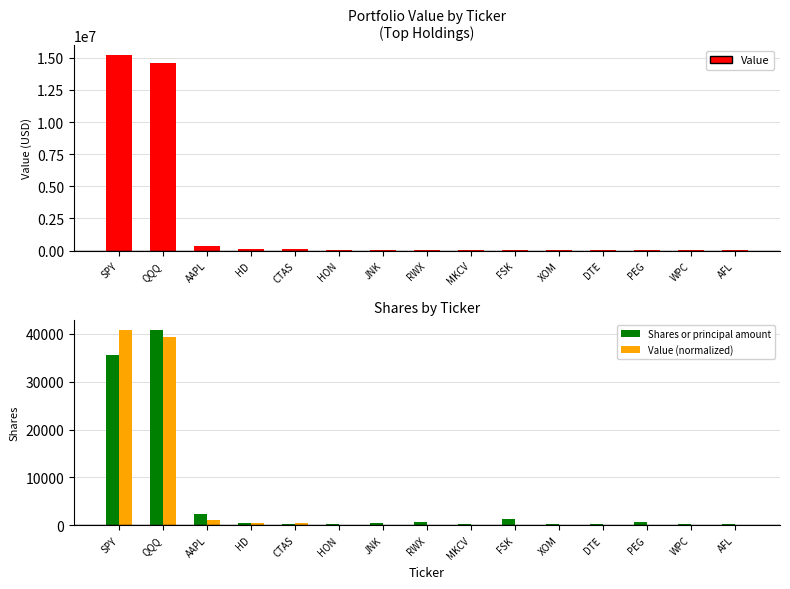

At which label does Value first exceed 34544?

SPY